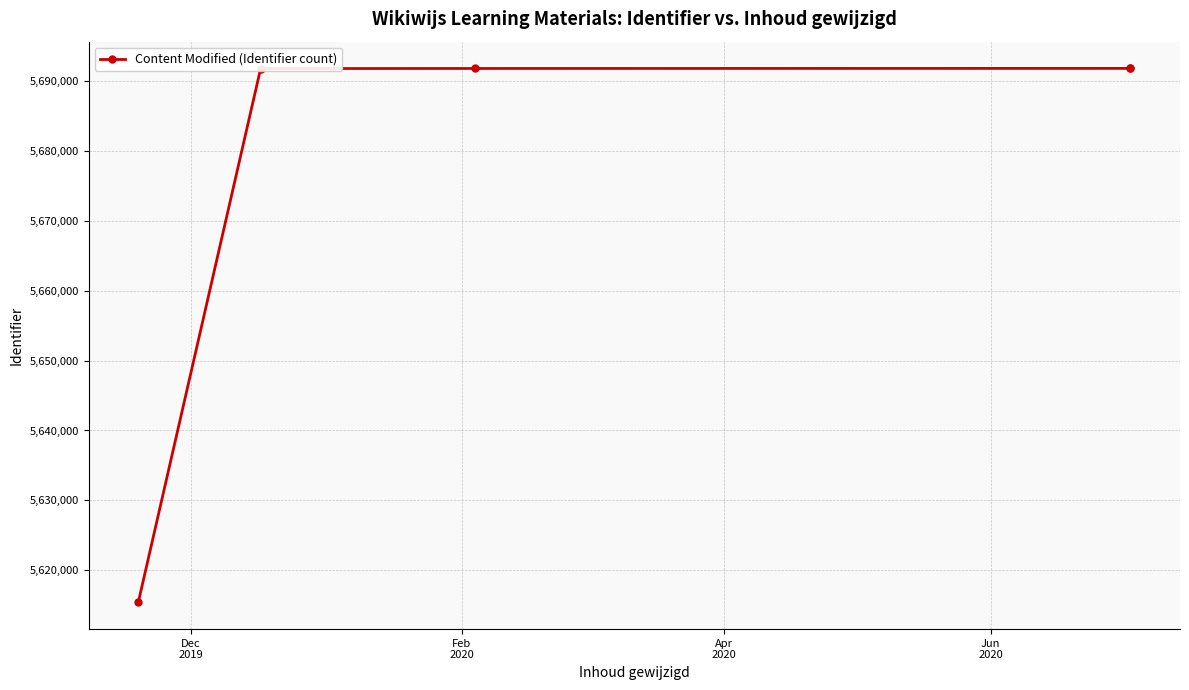

The chart shows a value of 5615403 at Dec
2019. True or false?

True